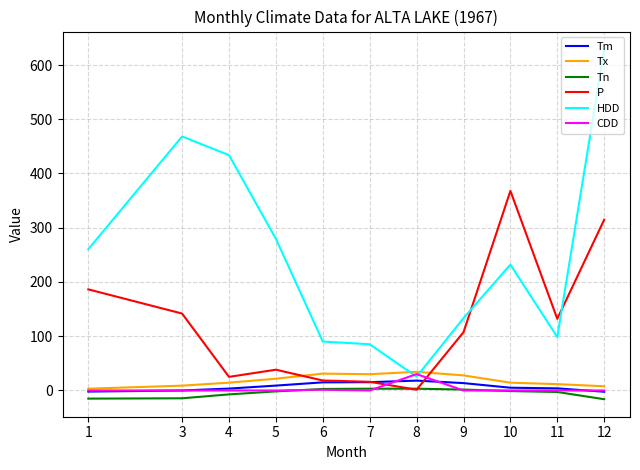

What is the sum of the HDD values at 1 and 7?

345.6